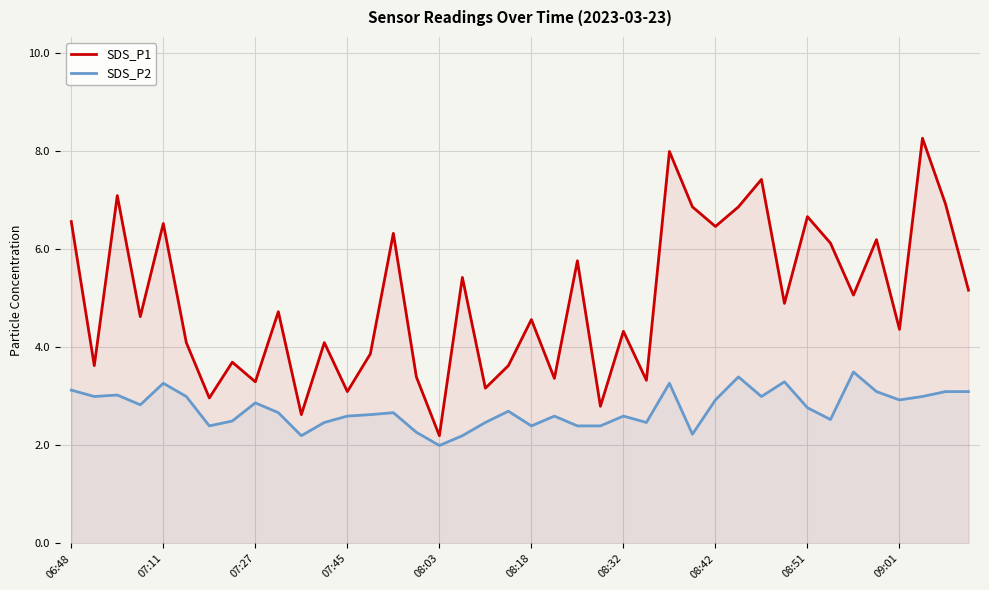

Rank the series at 30 from lowest to highest value.

SDS_P2, SDS_P1